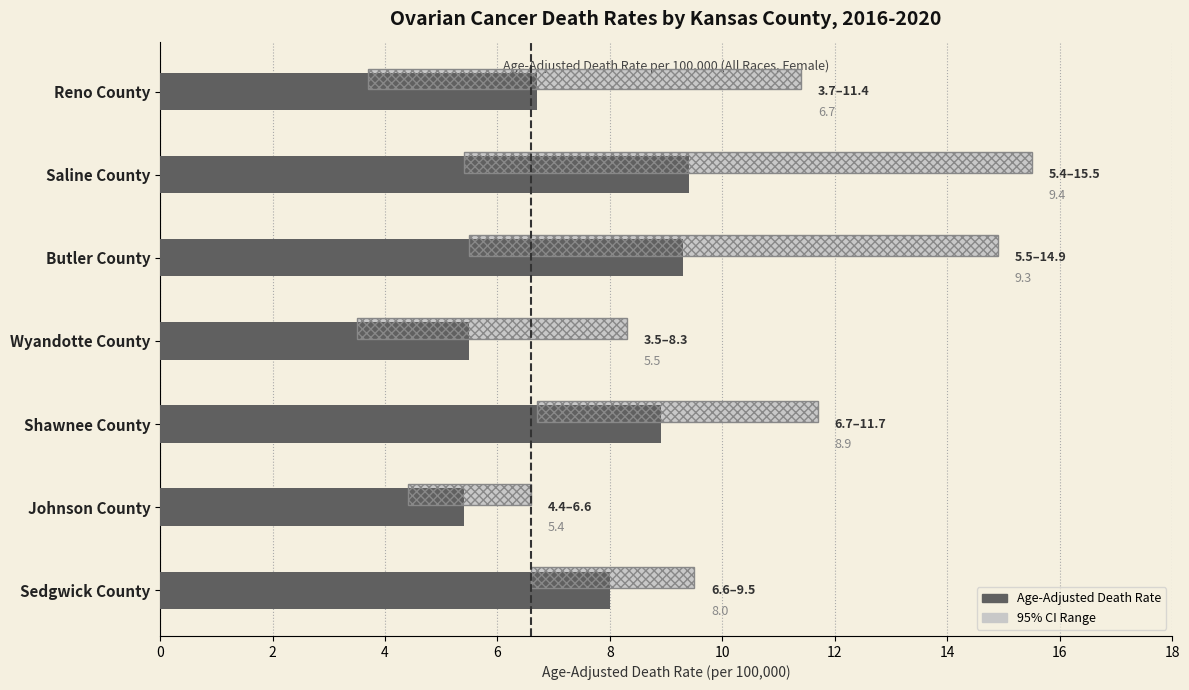

How many values in the Age-Adjusted Death Rate series exceed 8?

3